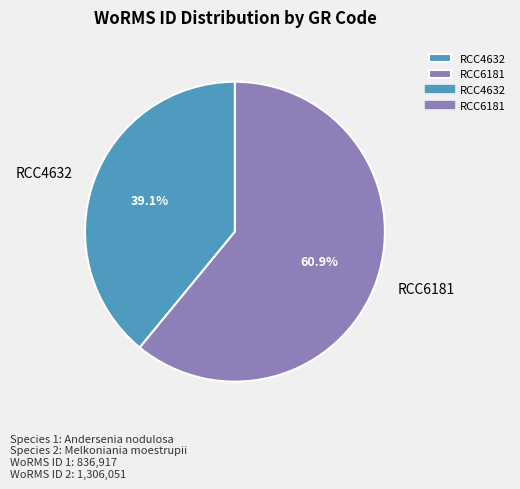

Which category accounts for the majority?

RCC6181